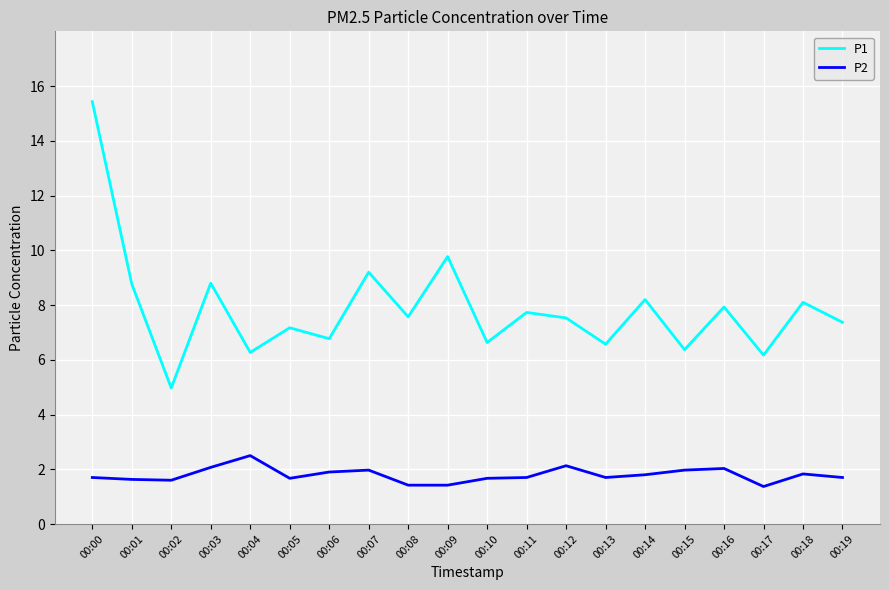

Rank the series by their average value, from highest to lowest.

P1, P2